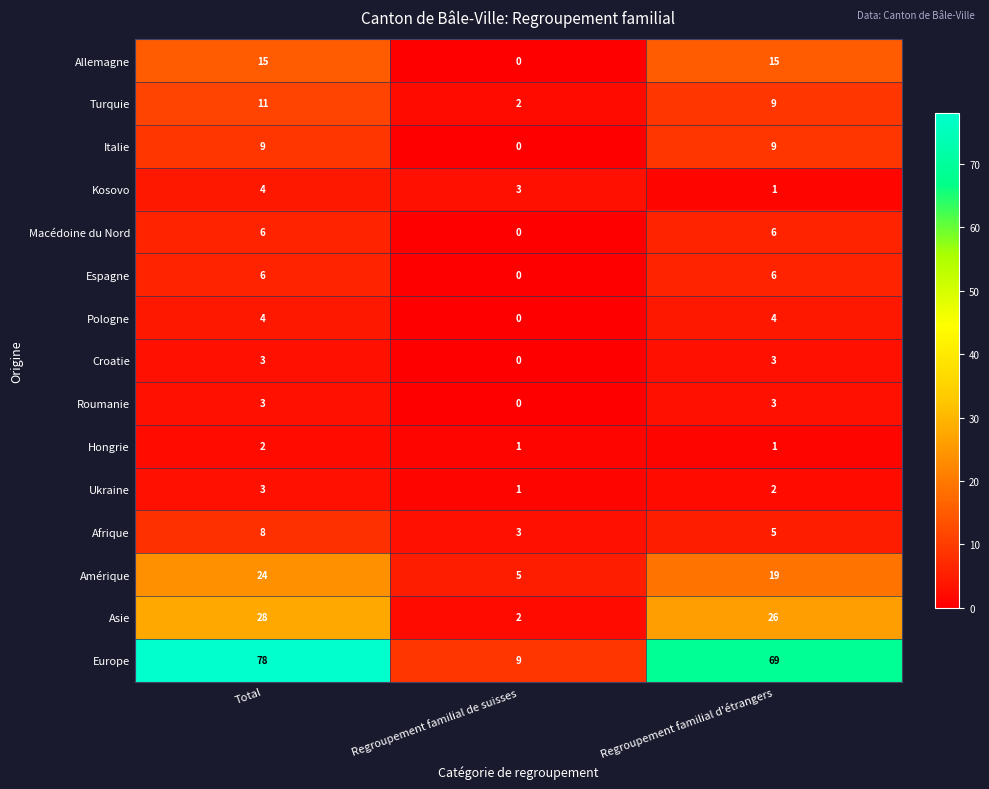

Which category has the lowest value across all series?

Regroupement familial de suisses